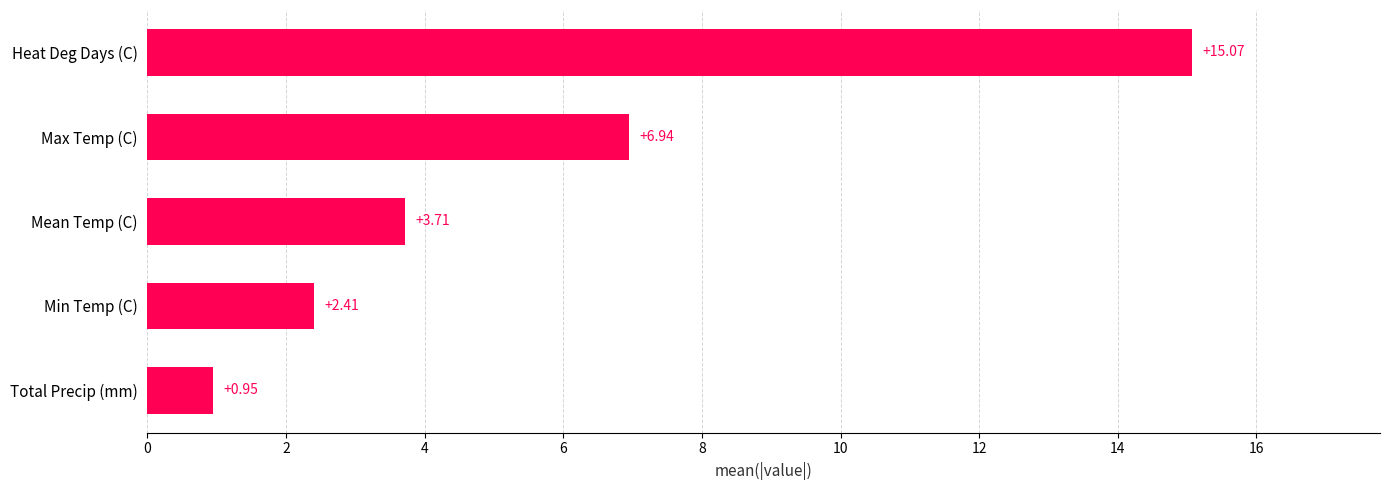

Rank the categories by value from lowest to highest.

Total Precip (mm), Min Temp (C), Mean Temp (C), Max Temp (C), Heat Deg Days (C)